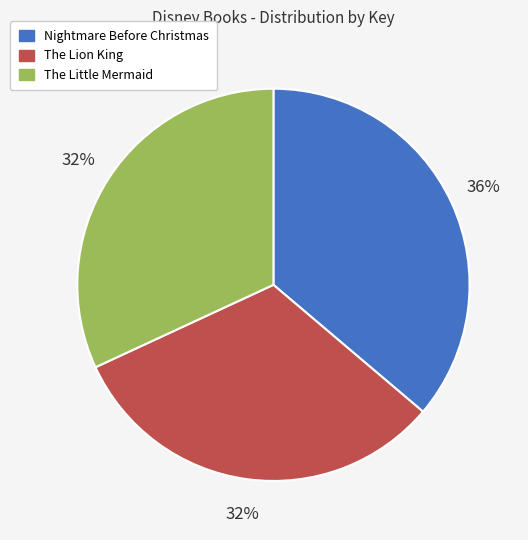

Which slice is the largest?

Nightmare Before Christmas